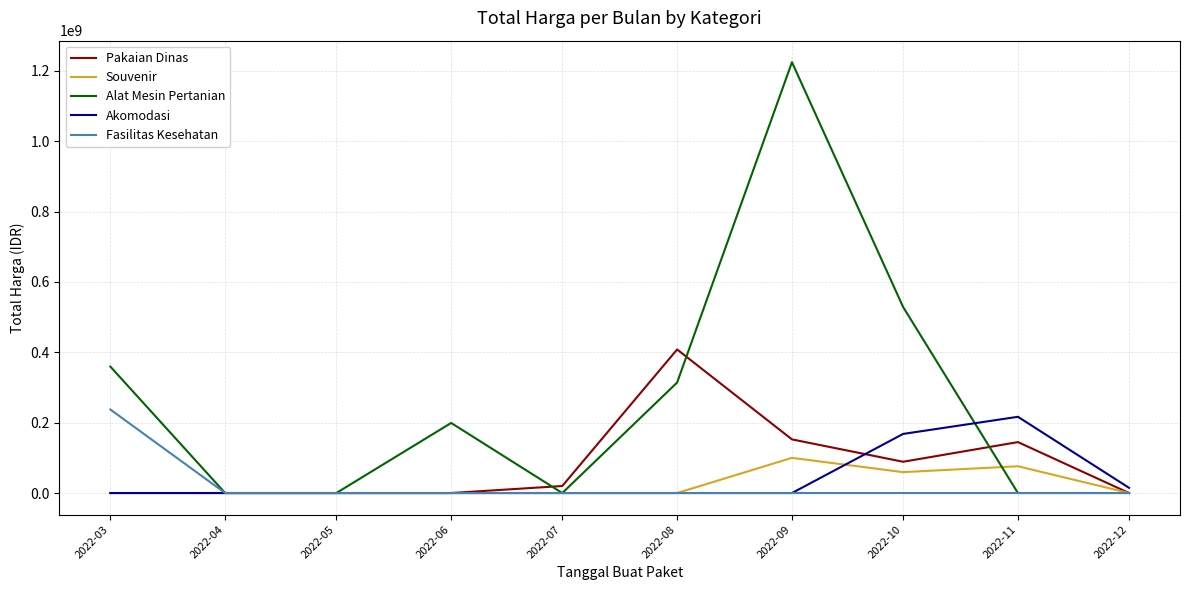

What are all the series names shown in the legend?

Pakaian Dinas, Souvenir, Alat Mesin Pertanian, Akomodasi, Fasilitas Kesehatan